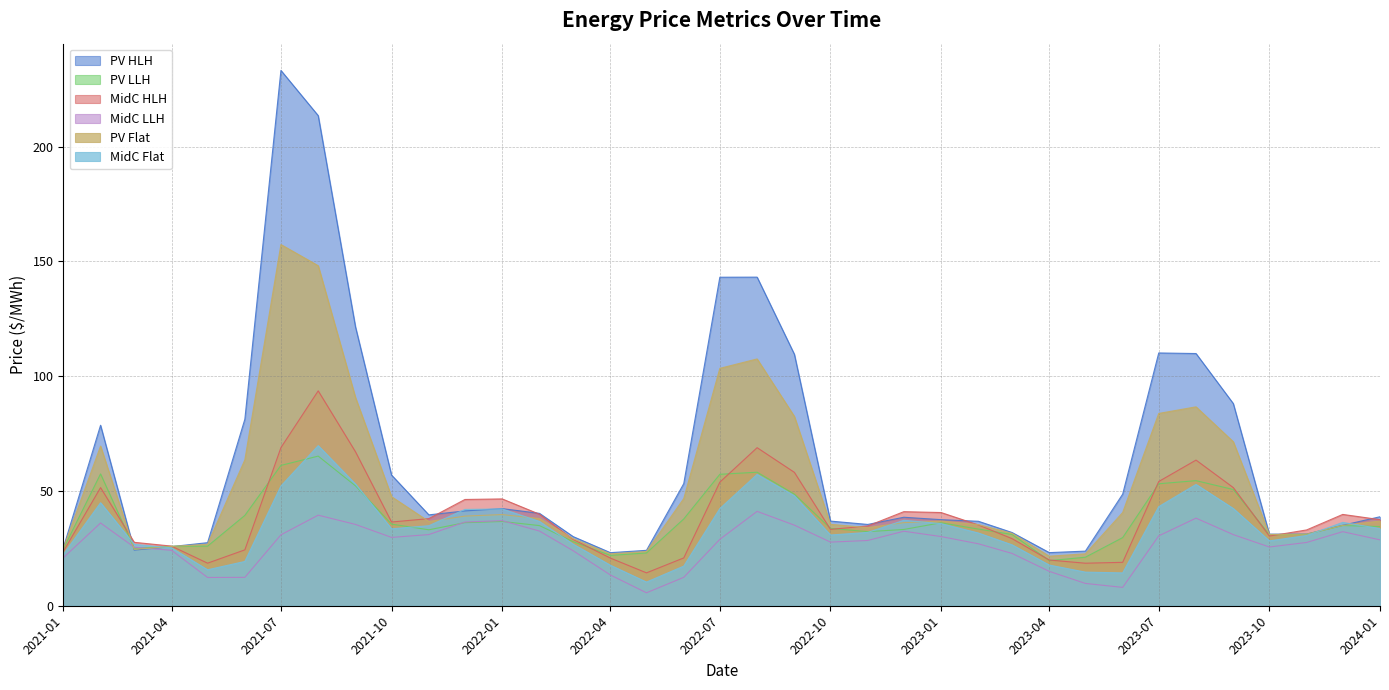

Which series ends up on top after the final intersection of MidC LLH and PV LLH?

PV LLH